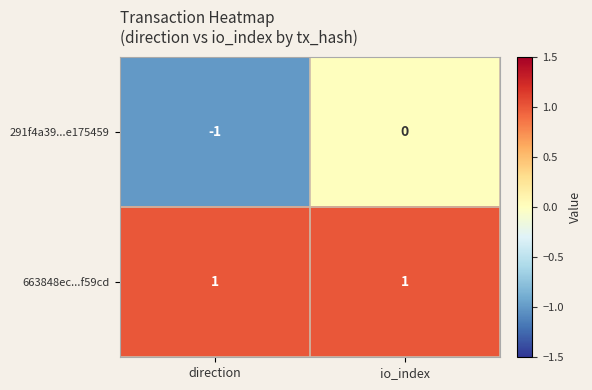

Reading right to left, transcribe all the data shown in this chart.

291f4a39...e175459: io_index=0	direction=-1
663848ec...f59cd: io_index=1	direction=1